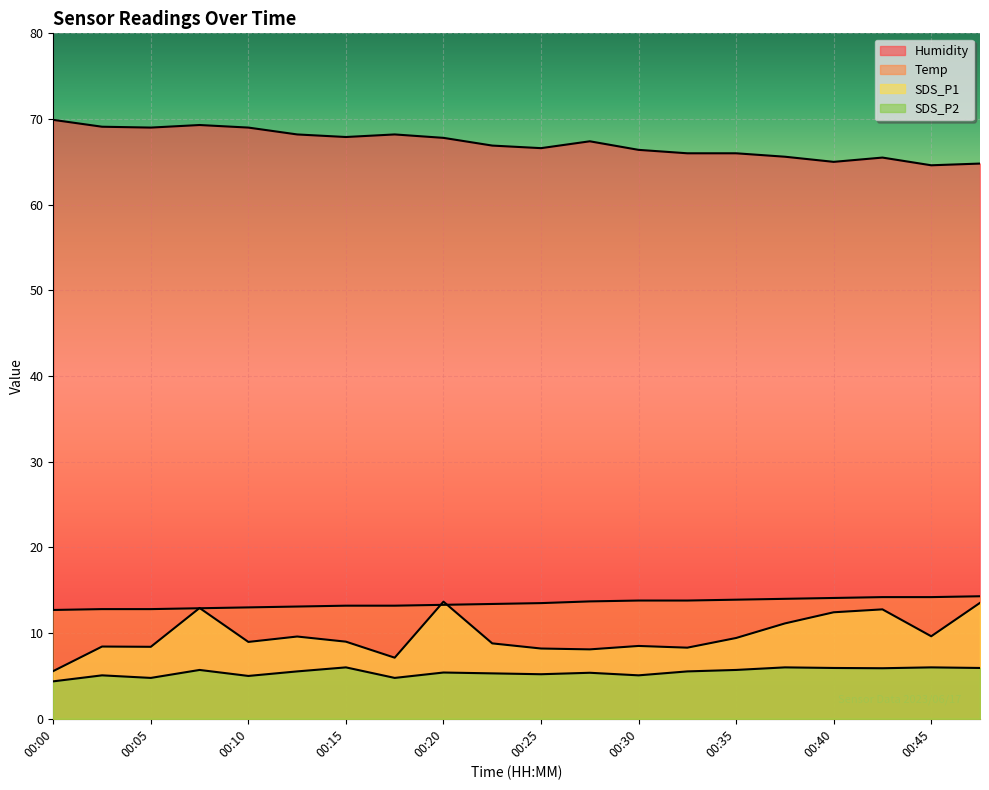

At which category is the sum across all series the highest?

00:08